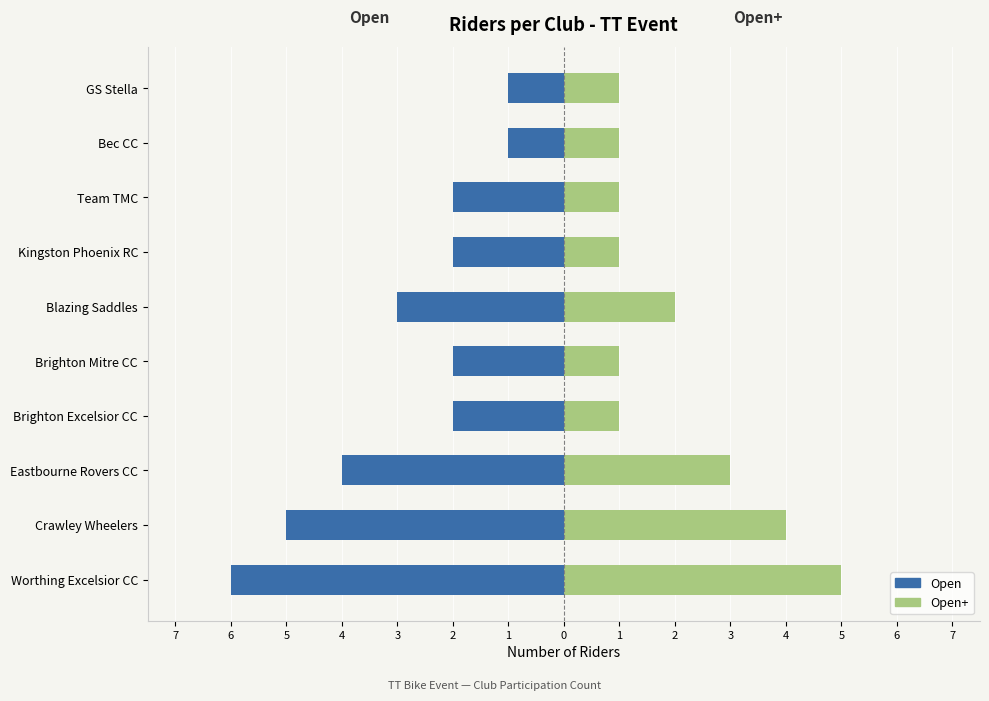

Reading left to right, extract all data points from this chart.

Open (Left): -6	-5	-4	-2	-2	-3	-2	-2	-1	-1
Open (Right): 5	4	3	1	1	2	1	1	1	1